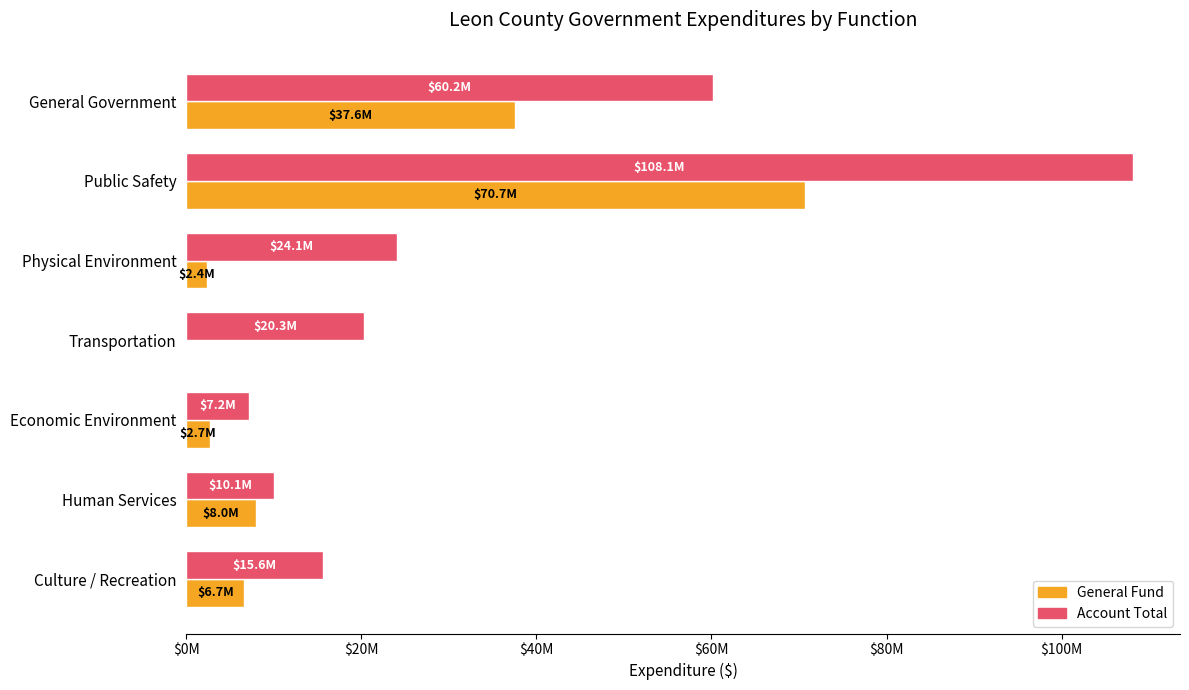

What are all the series names shown in the legend?

General Fund, Account Total